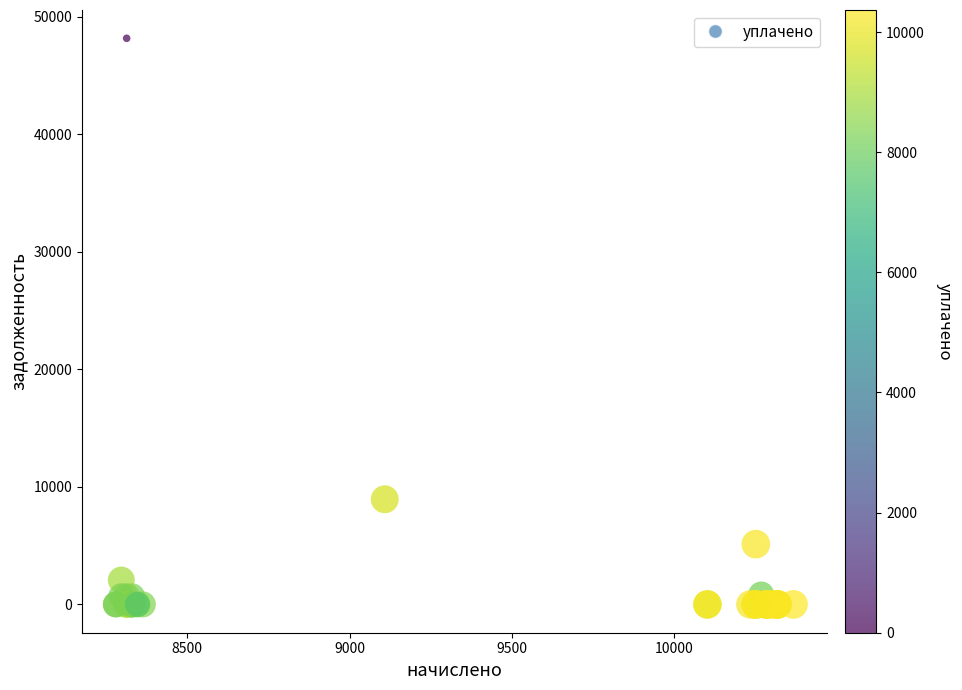

What Y value in the scatter plot is closest to 24073?

8943.0